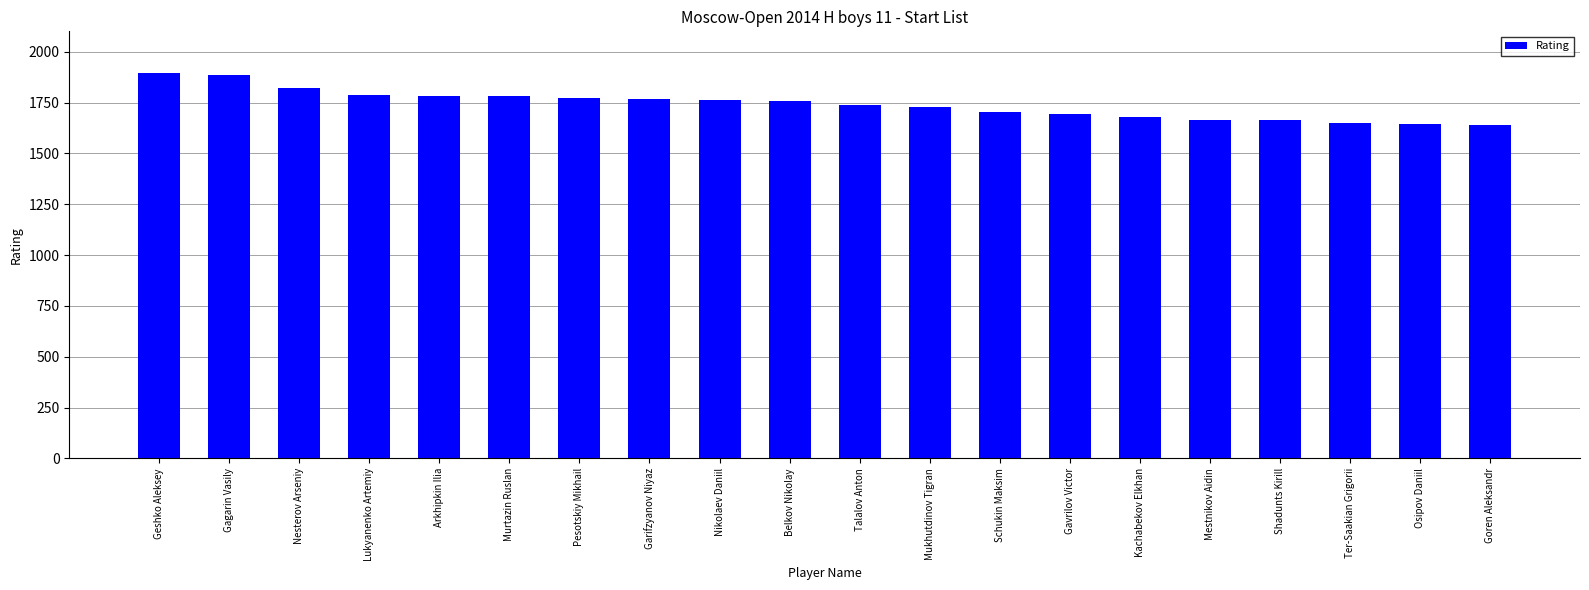

What is the sum of the values at Talalov Anton and Murtazin Ruslan?

3517